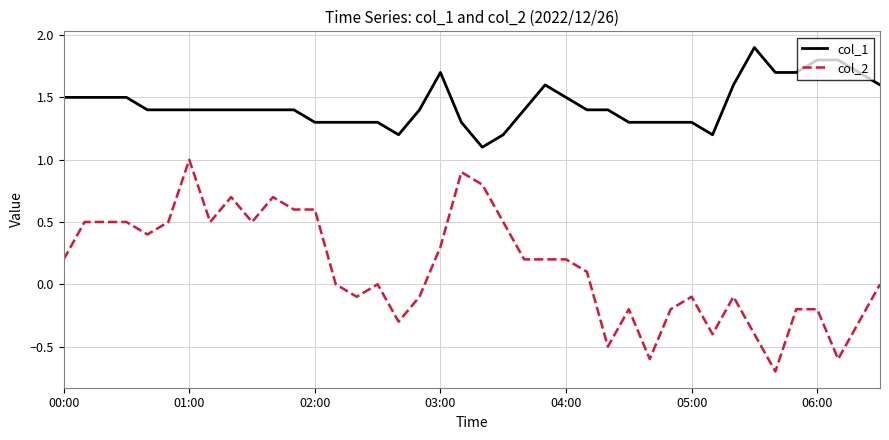

Does the chart display data point markers on the line(s)?

No